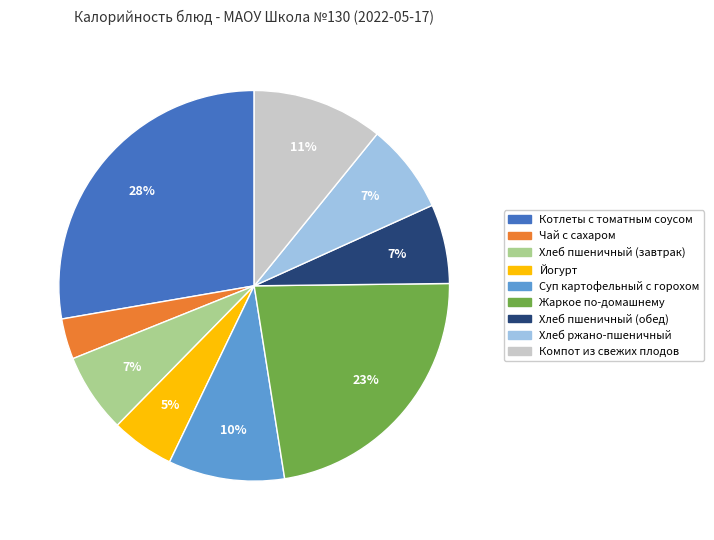

Count the number of slices in the pie.

9